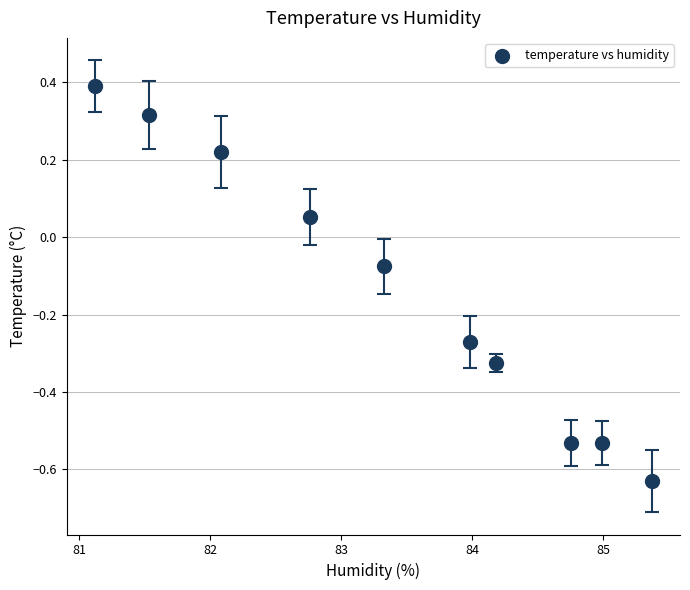

What is the range of X values (max minus min)?

4.3